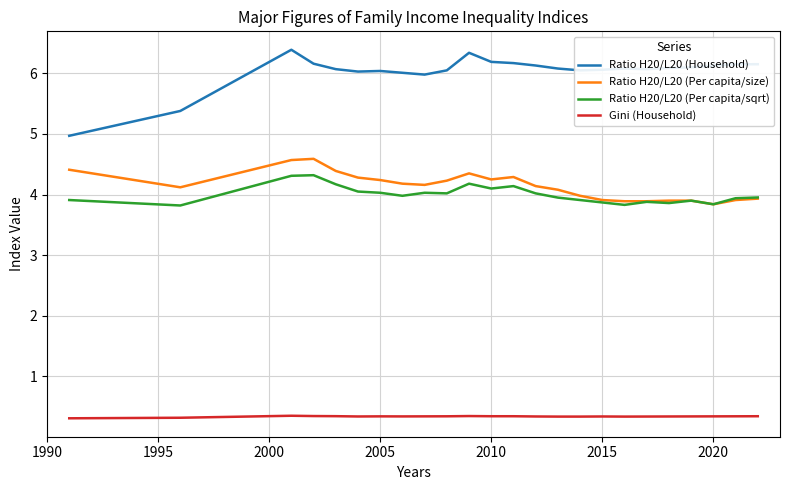

Which series has the largest total across all categories?

Ratio H20/L20 (Household)